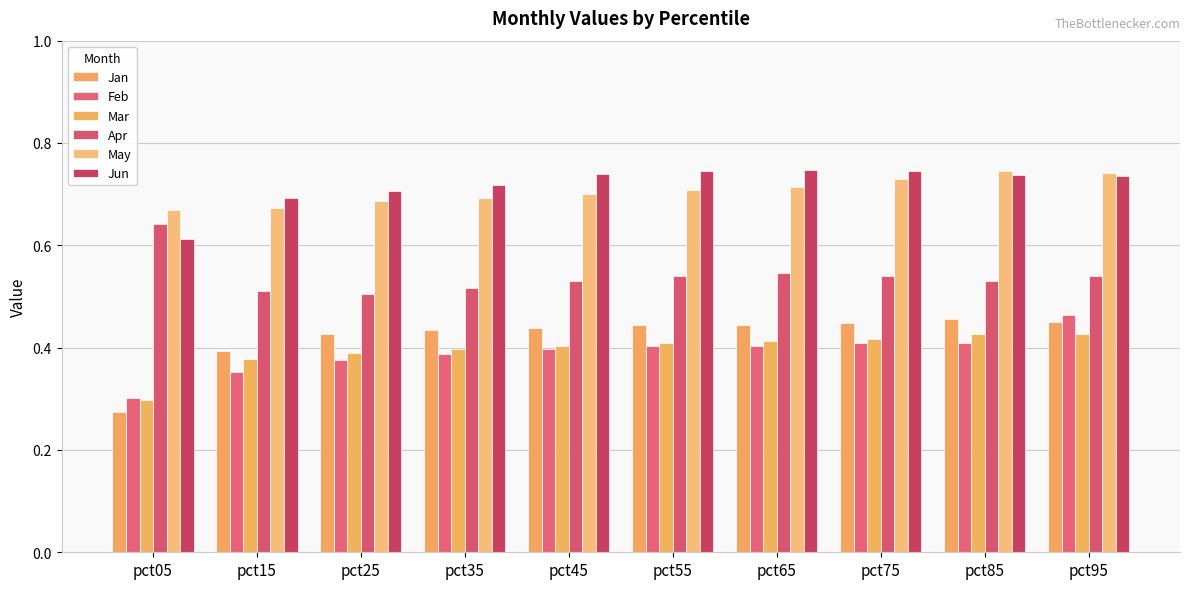

How many distinct data groups are displayed?

6